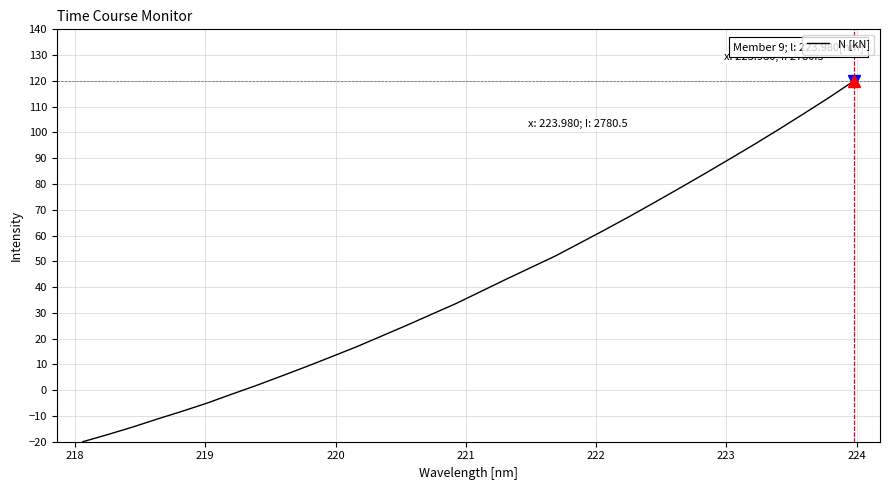

What is the minimum value shown in the chart?

-20.0